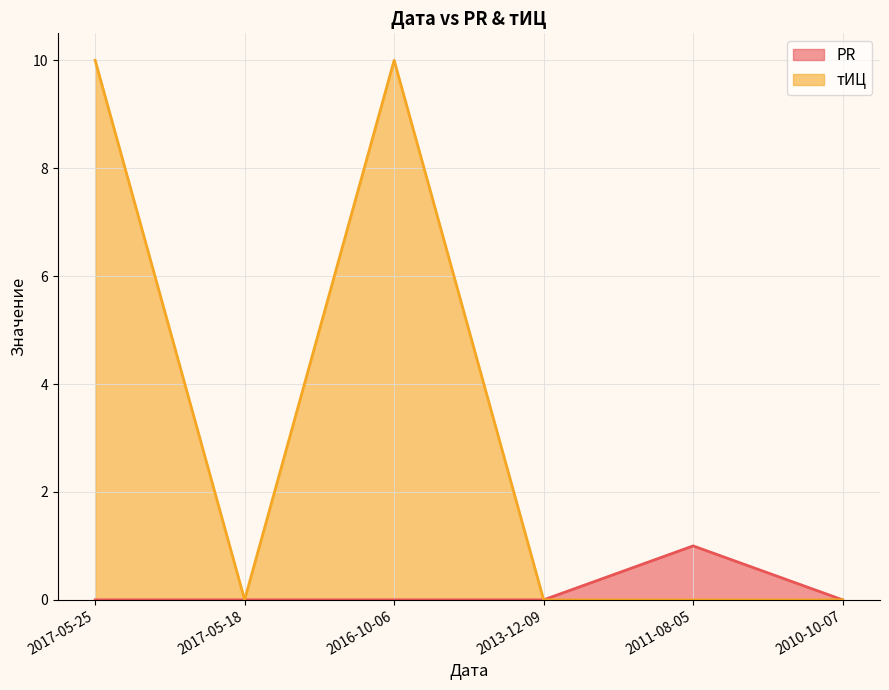

The value of PR at 2016-10-06 is 0. True or false?

True